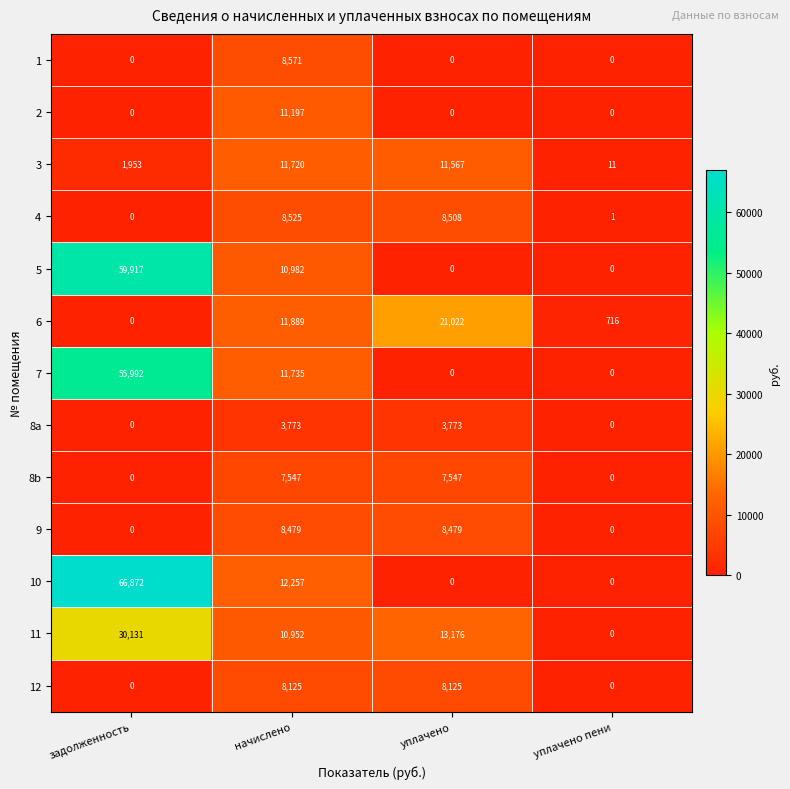

Is it true that 6 equals 11889 at начислено?

True